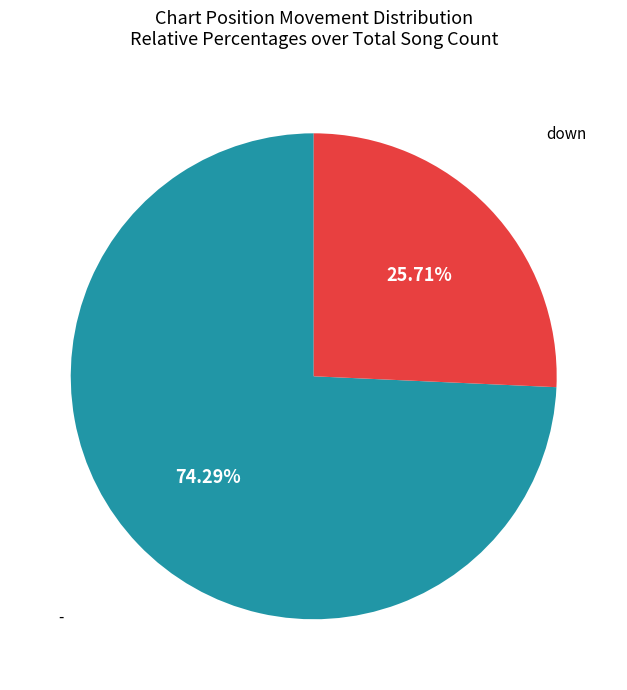

What is the largest slice in the pie chart?

-